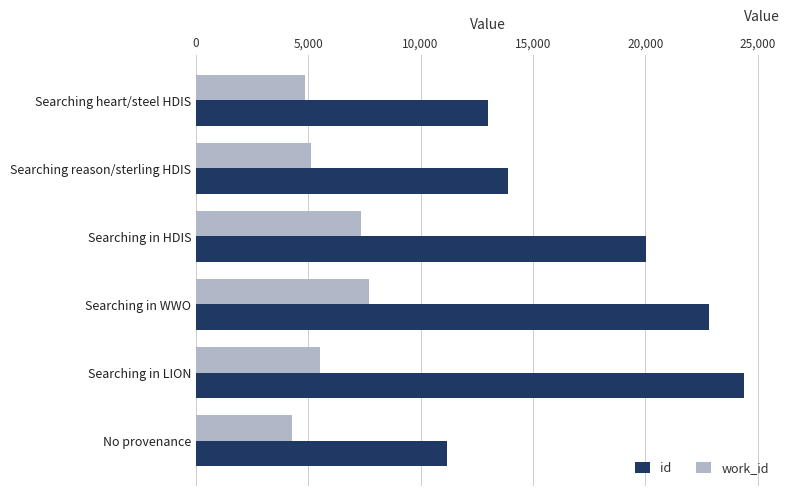

What is the average value of the id series?

17554